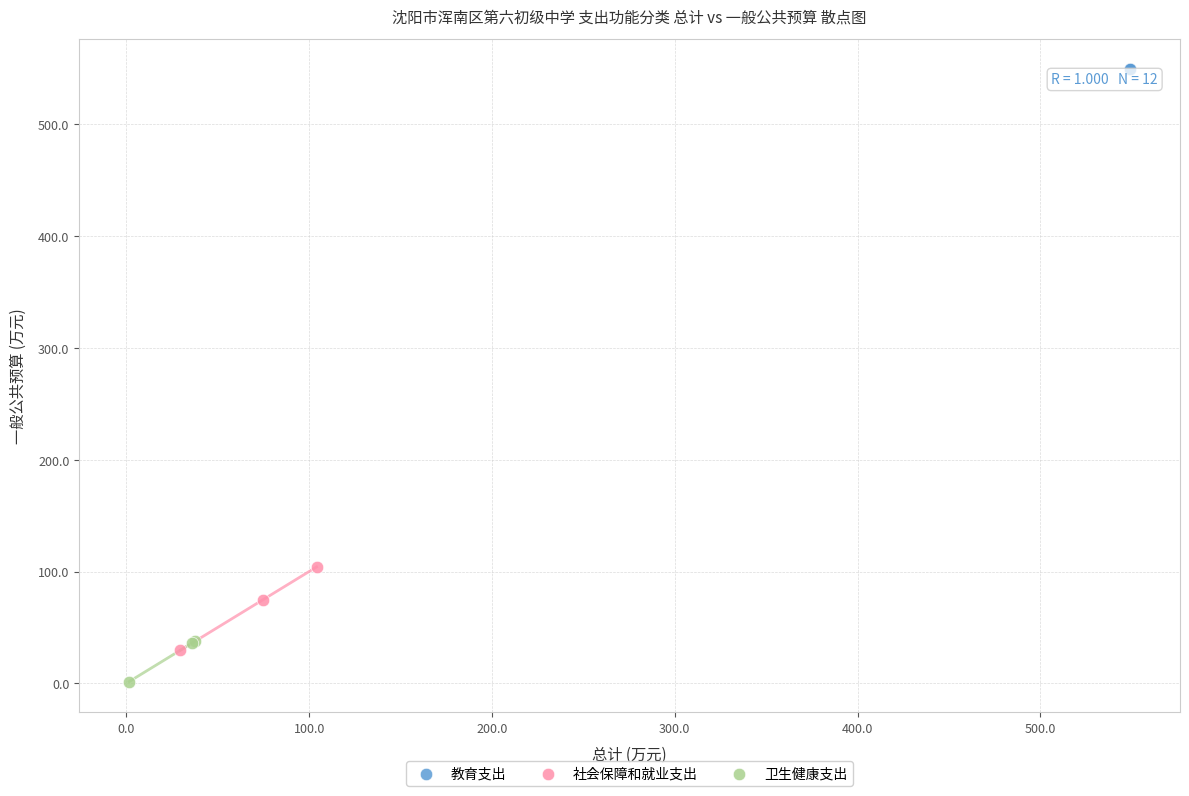

Which series reaches the minimum Y coordinate?

卫生健康支出